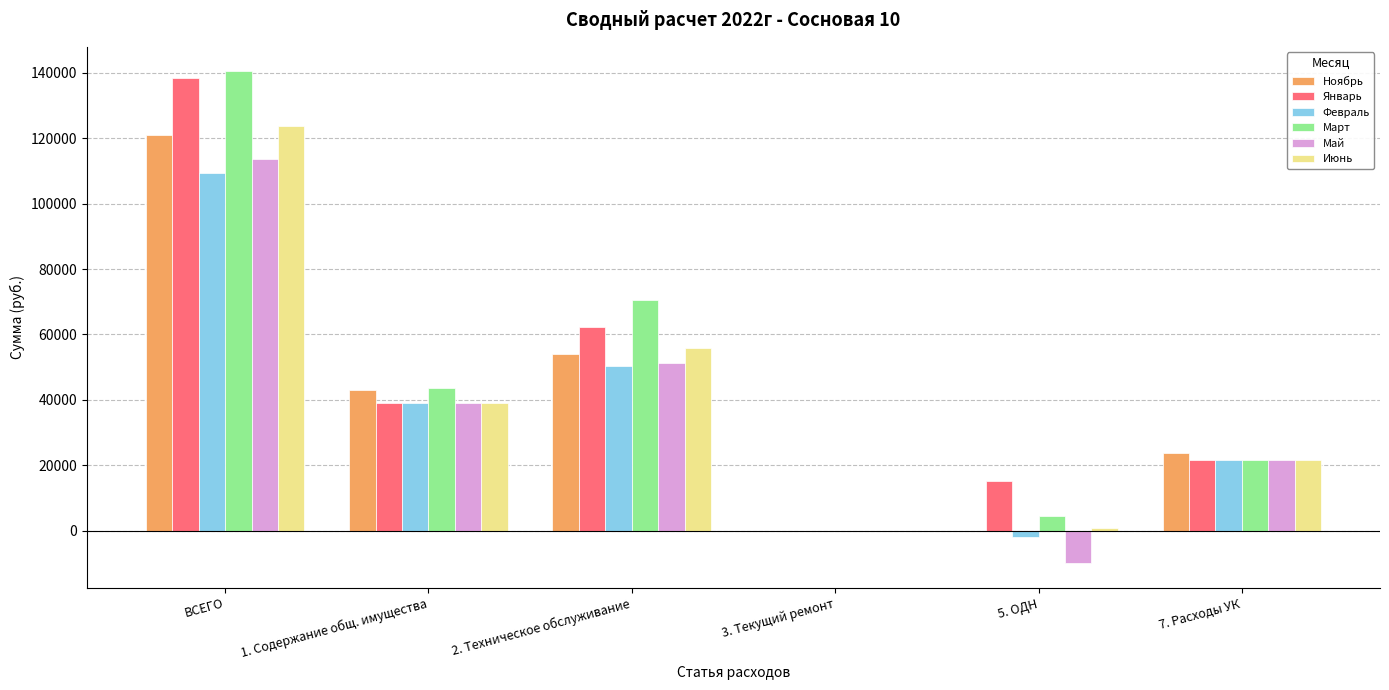

Are the bars grouped side by side (vs. stacked)?

Yes